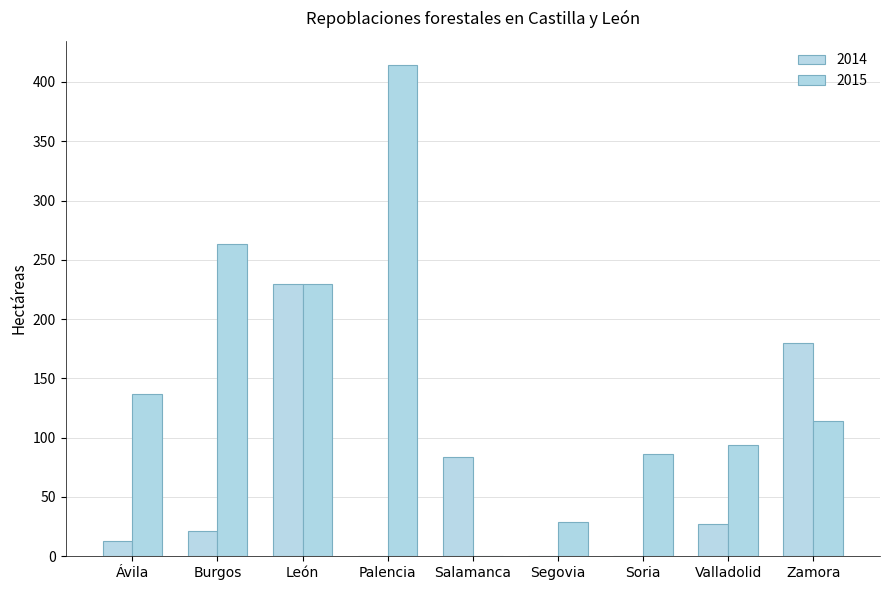

Which category has the lowest value in the 2015 series?

Salamanca